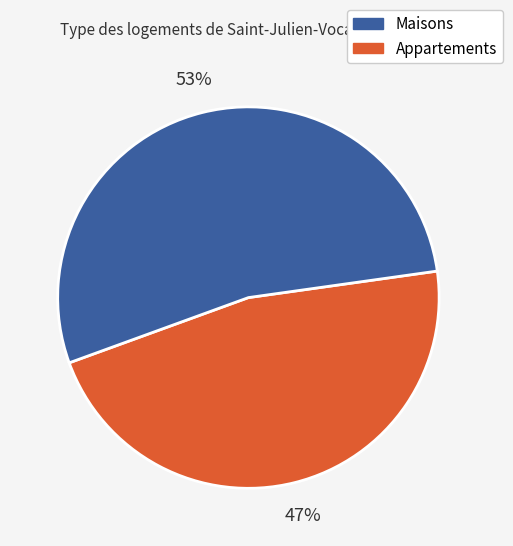

Is there a majority slice in this chart?

Yes